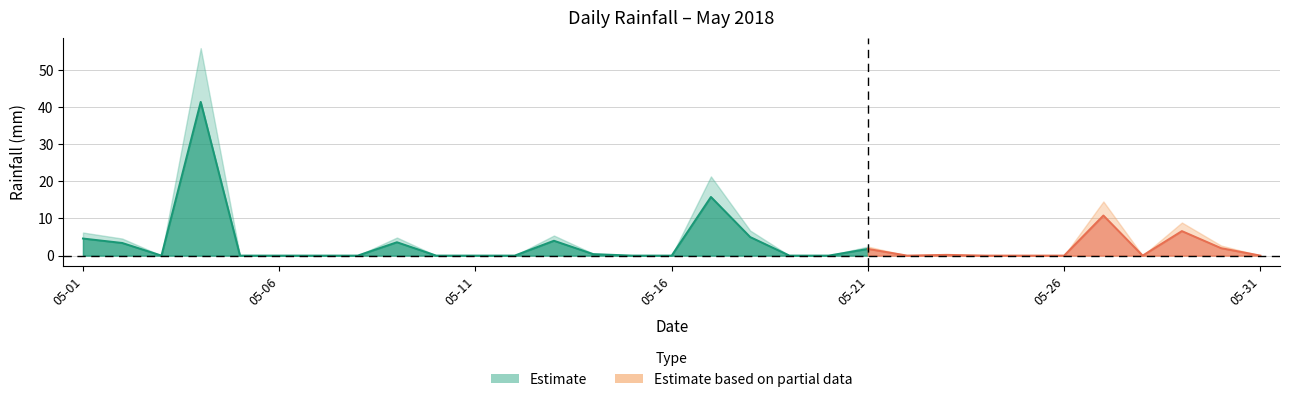

Is it true that the value at 2018-05-02 is 3.4?

True